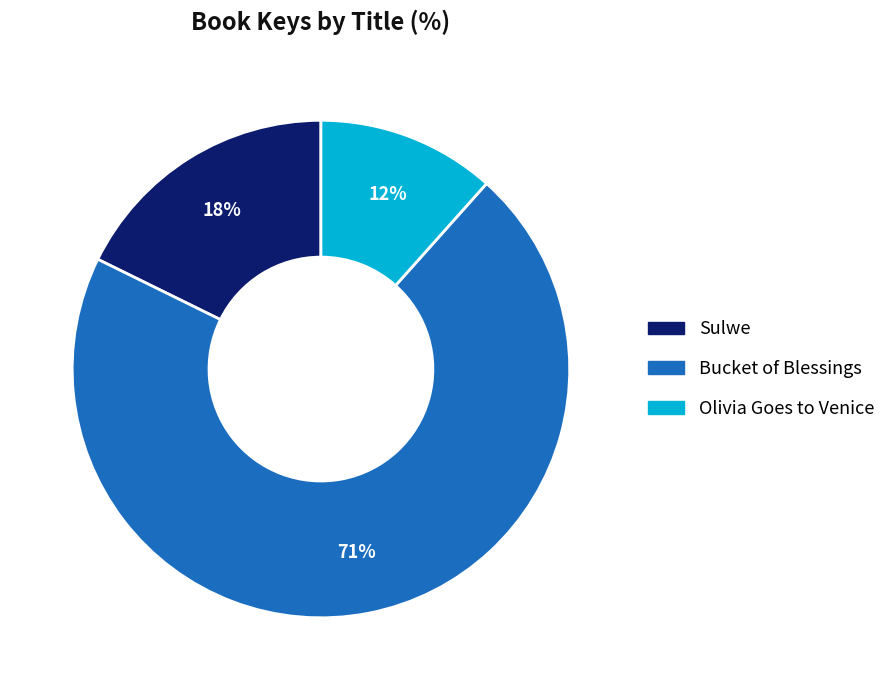

Count the number of slices in the pie.

3